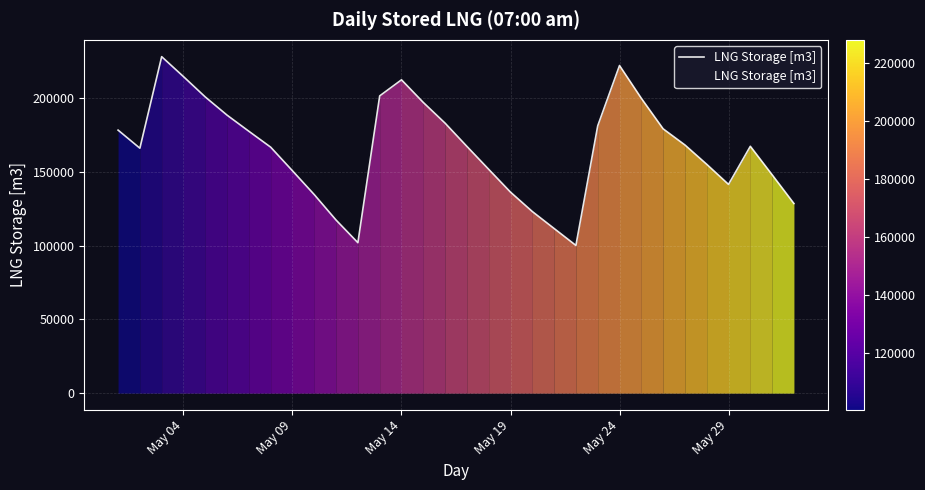

What is the smallest value displayed?

100163.4